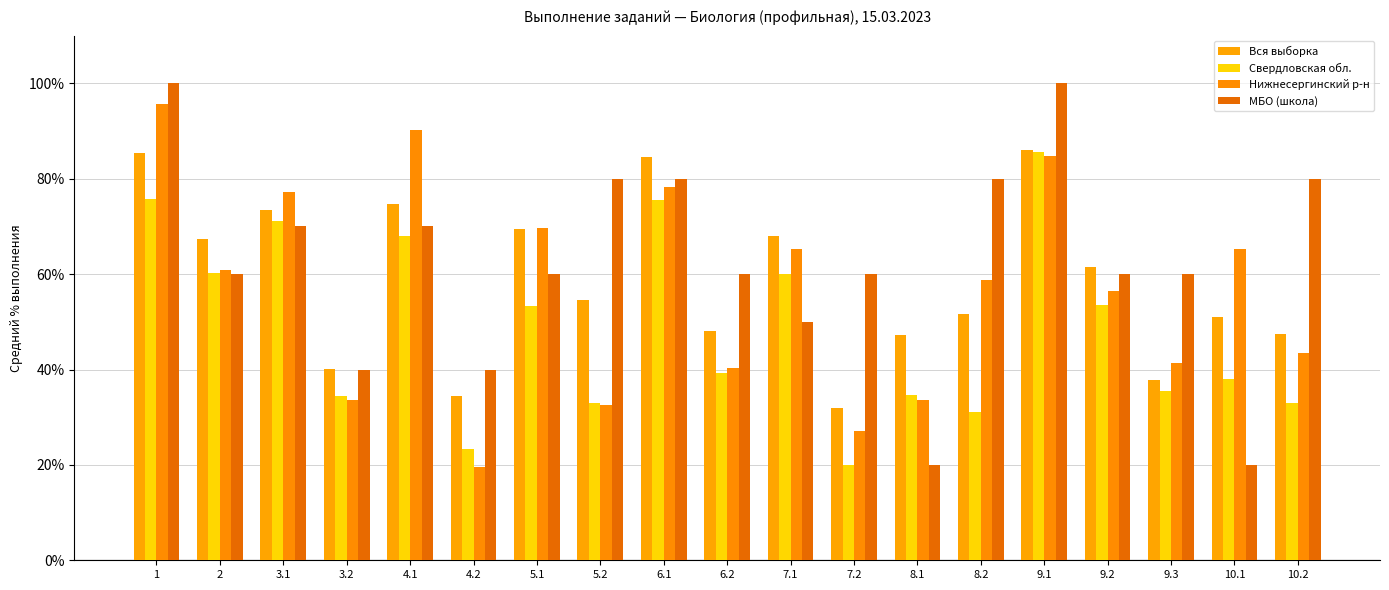

Which series has the largest total across all categories?

МБО (школа)